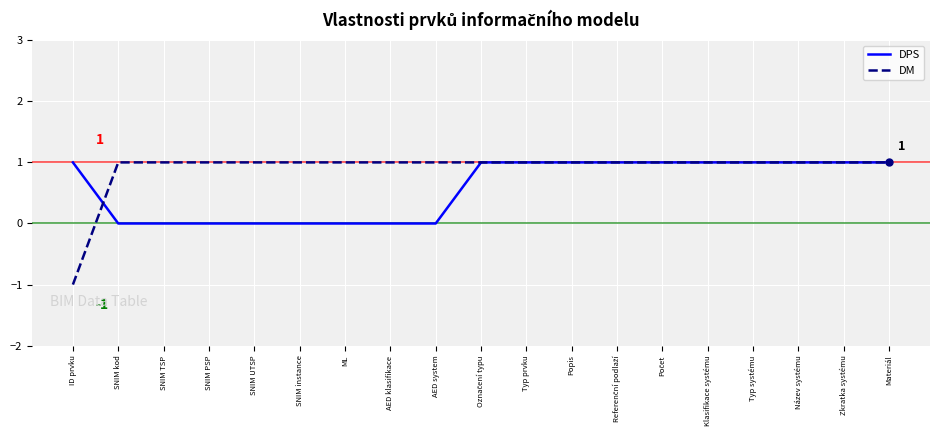

Where do DPS and DM first cross each other?

ID prvku and SNIM kod